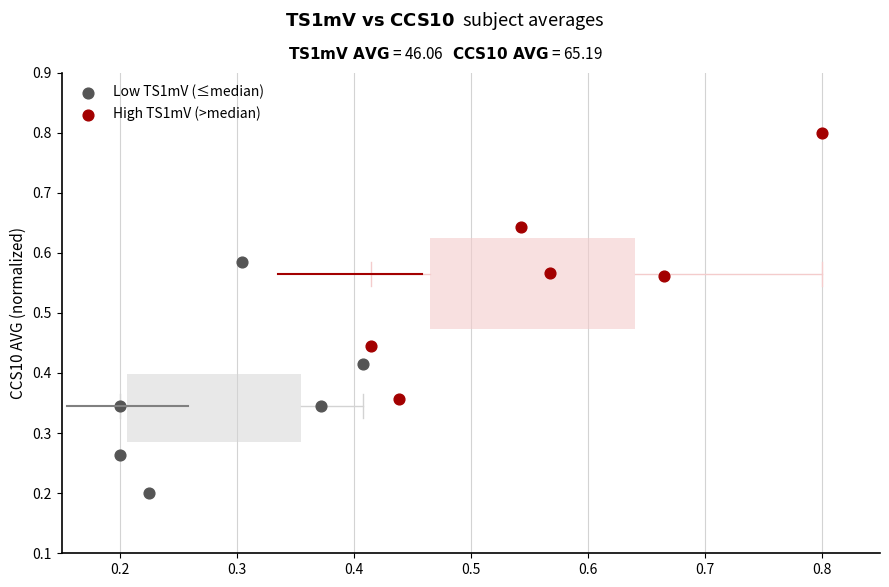

Which series reaches the minimum Y coordinate?

Low TS1mV (≤median)